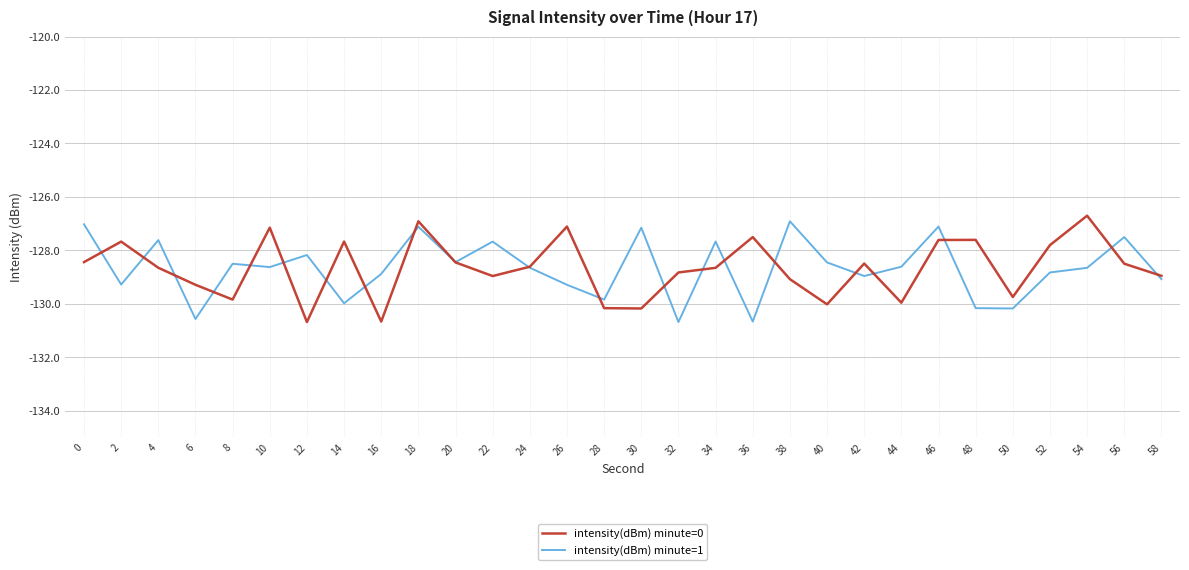

True or false: intensity(dBm) minute=0 and intensity(dBm) minute=1 intersect in this chart.

True